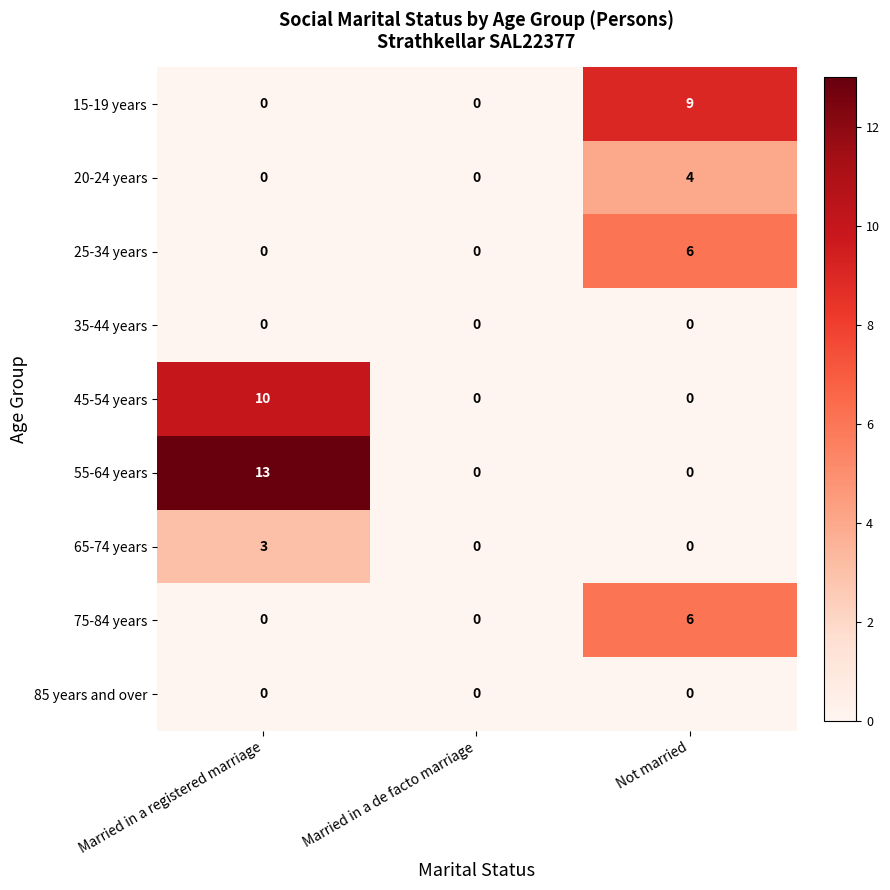

The 75-84 years series shows 3 at Married in a registered marriage. True or false?

False